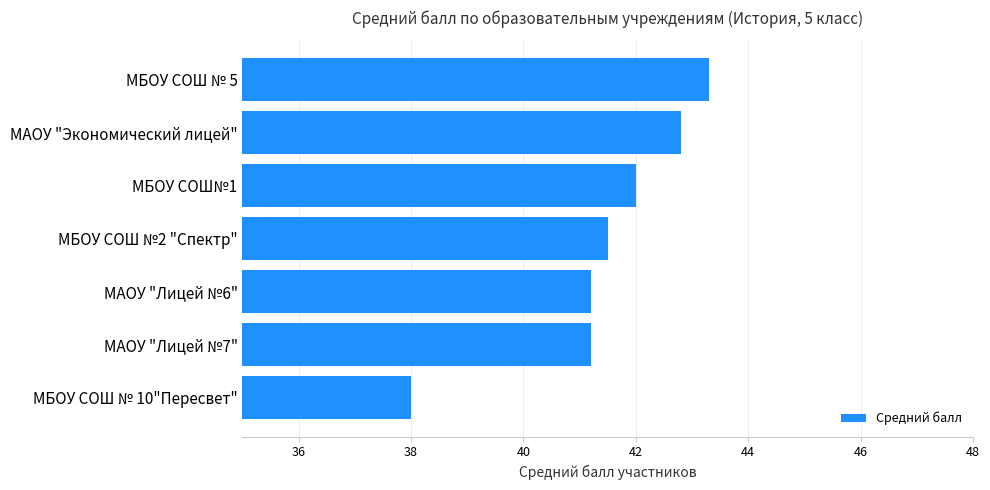

Approximately how many times larger is the value at МАОУ "Лицей №7" compared to МАОУ "Лицей №6"?

1.0